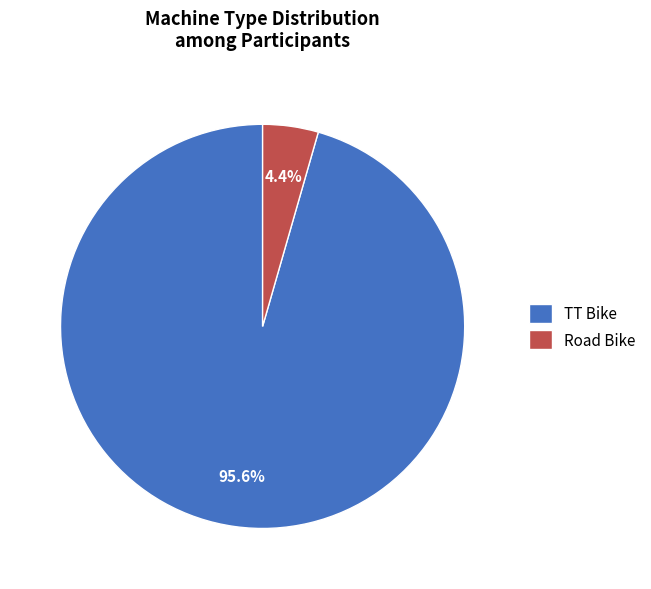

Which slice is the largest?

TT Bike